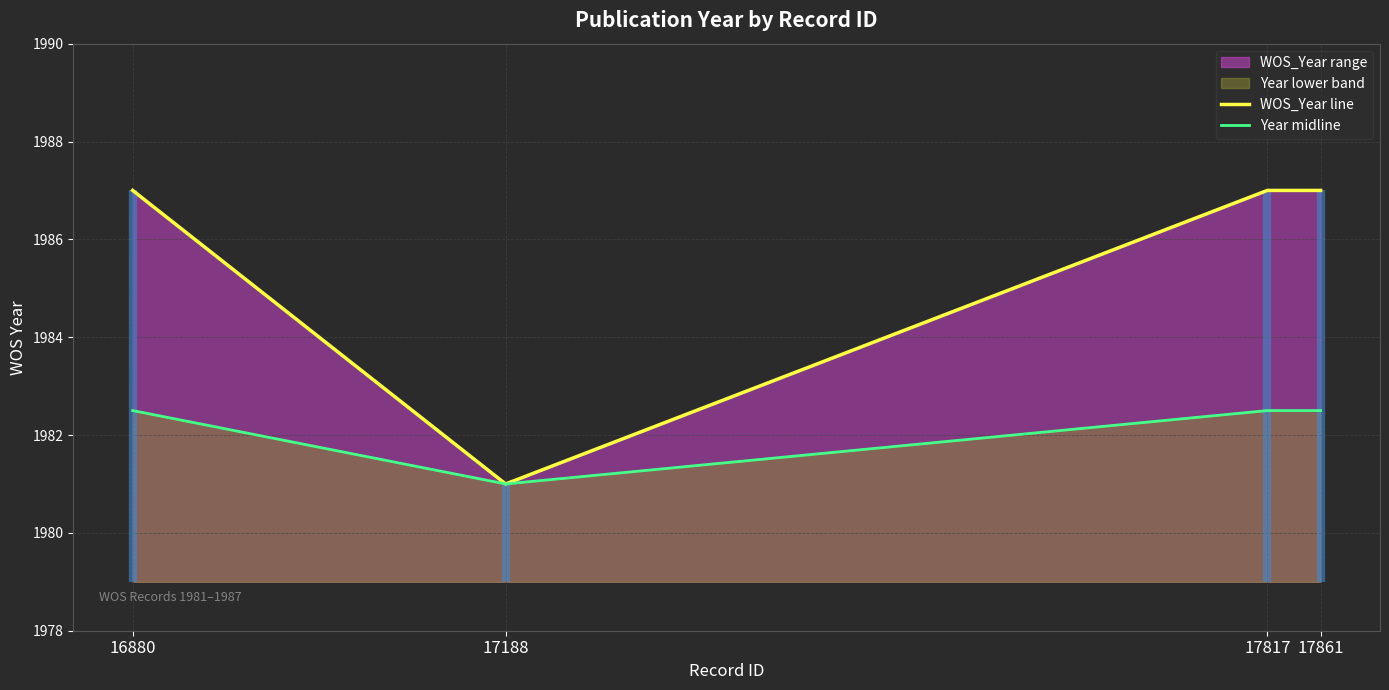

True or false: Year midline and WOS_Year line cross at least once.

False